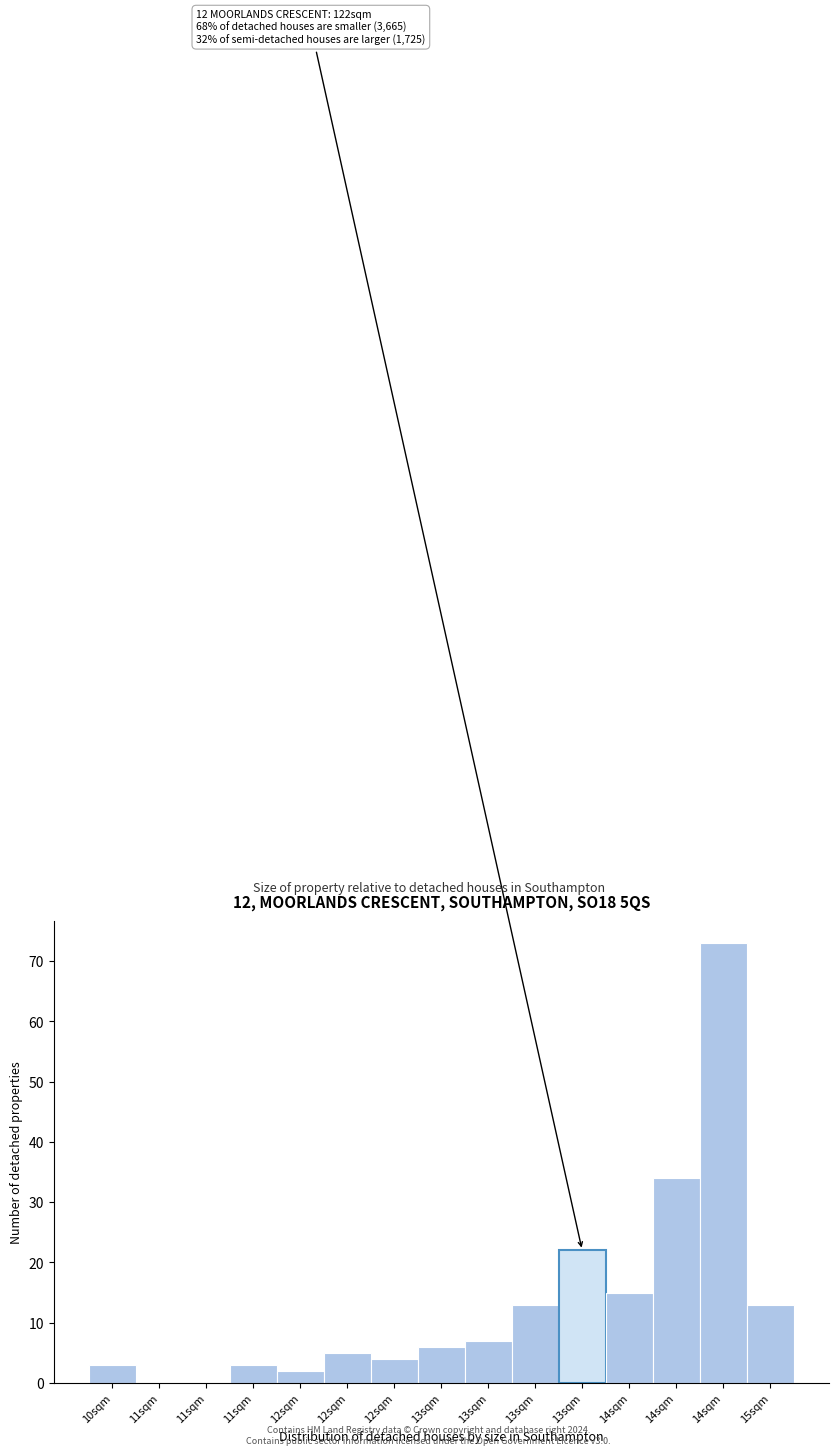

How many distinct data groups are displayed?

1